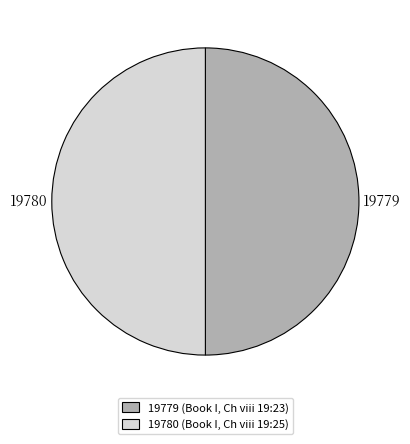

What is the ratio of the value at 19780 (Book I, Ch viii 19:25) to the value at 19779 (Book I, Ch viii 19:23)?

1.0